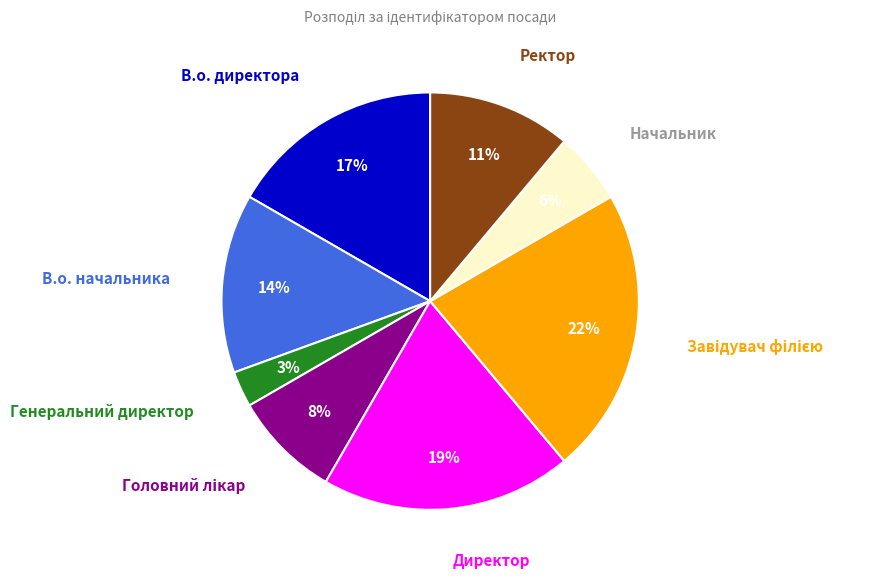

How many segments does this pie chart have?

8